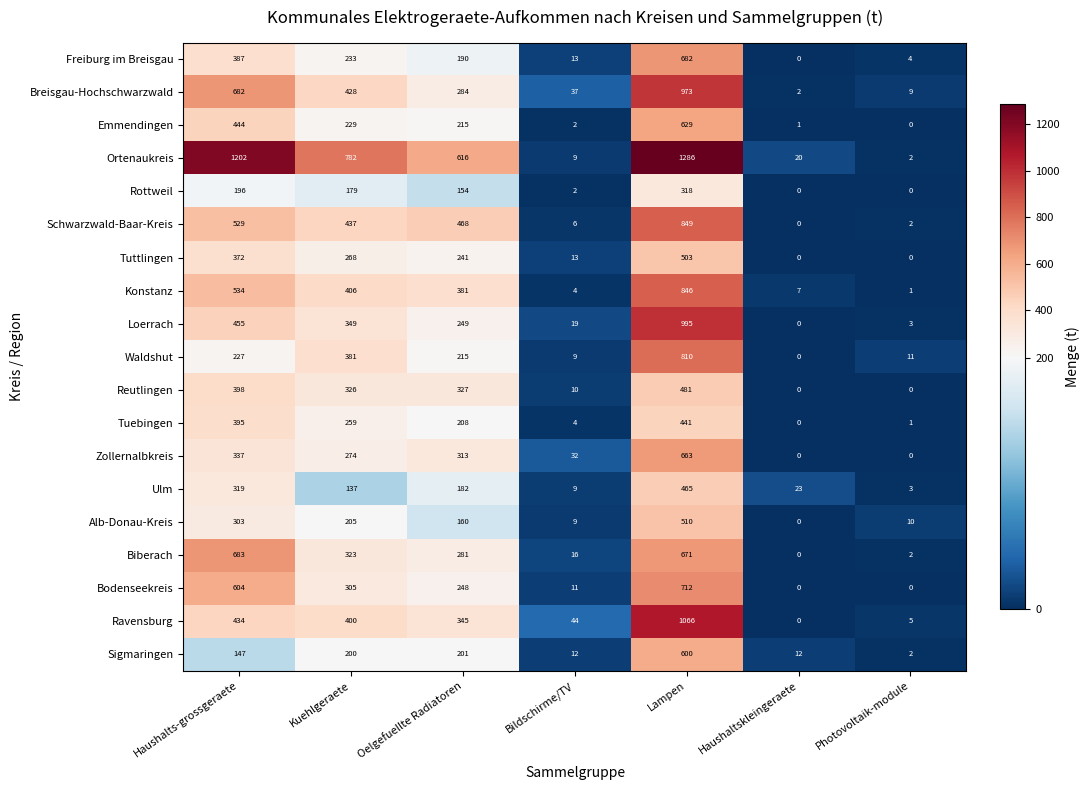

Which category has the lowest value in the Waldshut series?

Haushaltskleingeraete